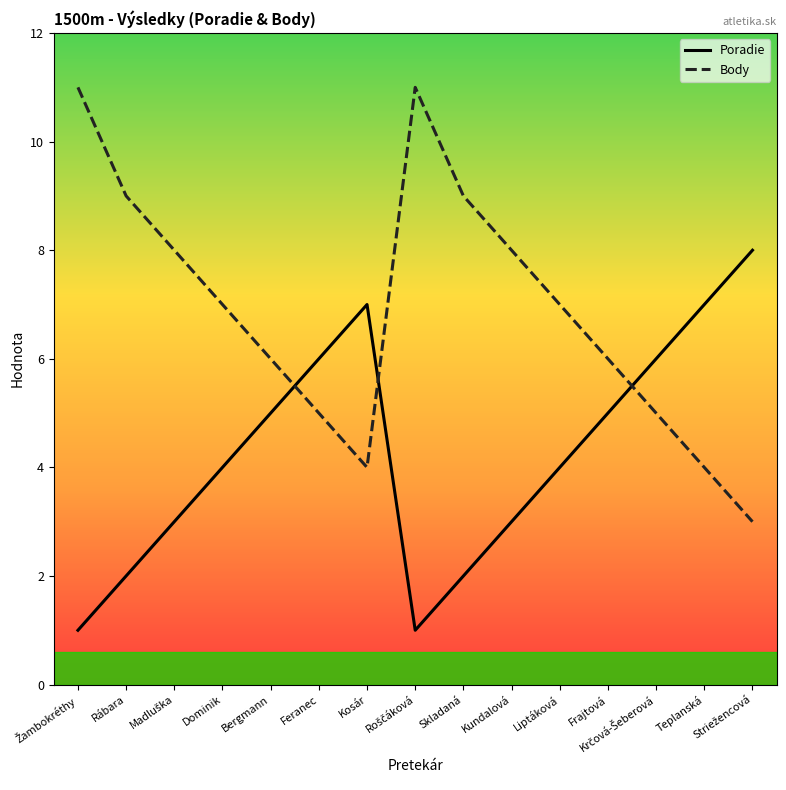

Rank the series by their average value, from lowest to highest.

Poradie, Body